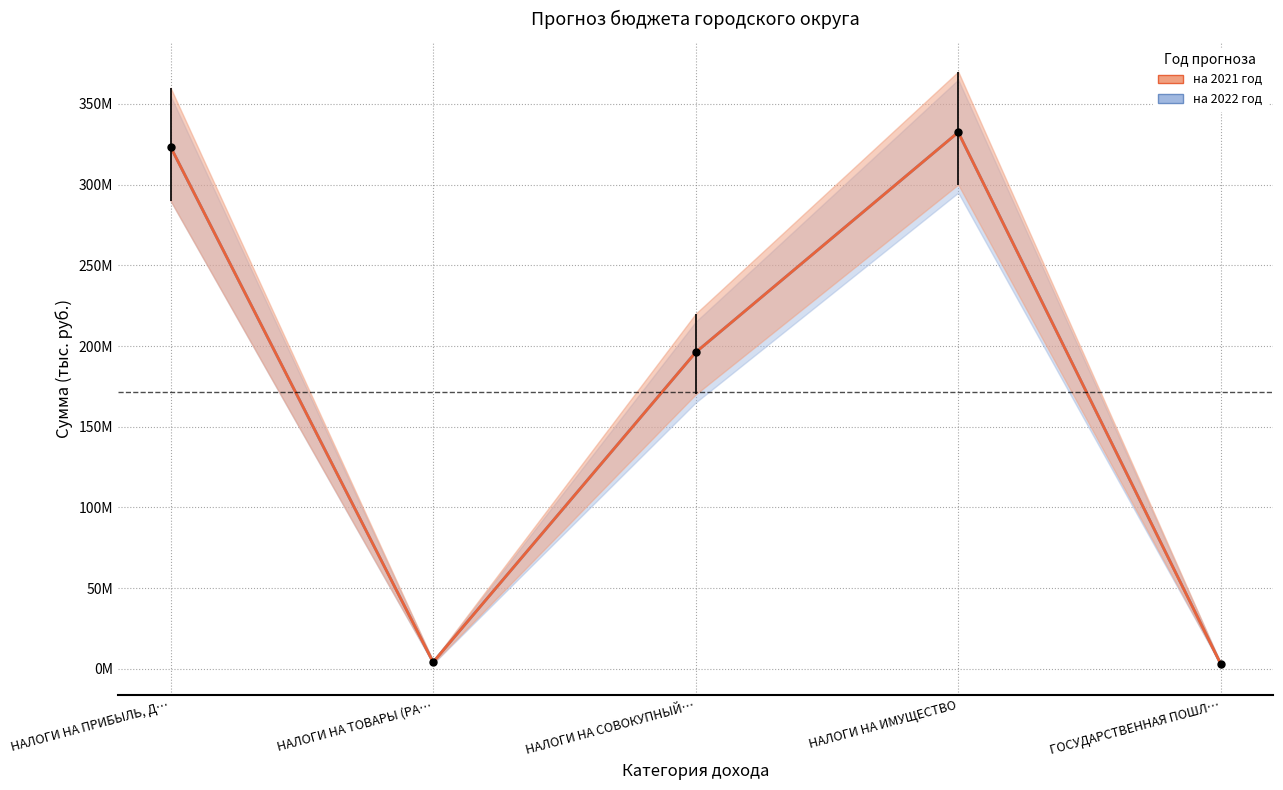

Is the value of на 2022 год at ГОСУДАРСТВЕННАЯ ПОШЛ… greater than the value of на 2021 год at НАЛОГИ НА ТОВАРЫ (РА…?

No